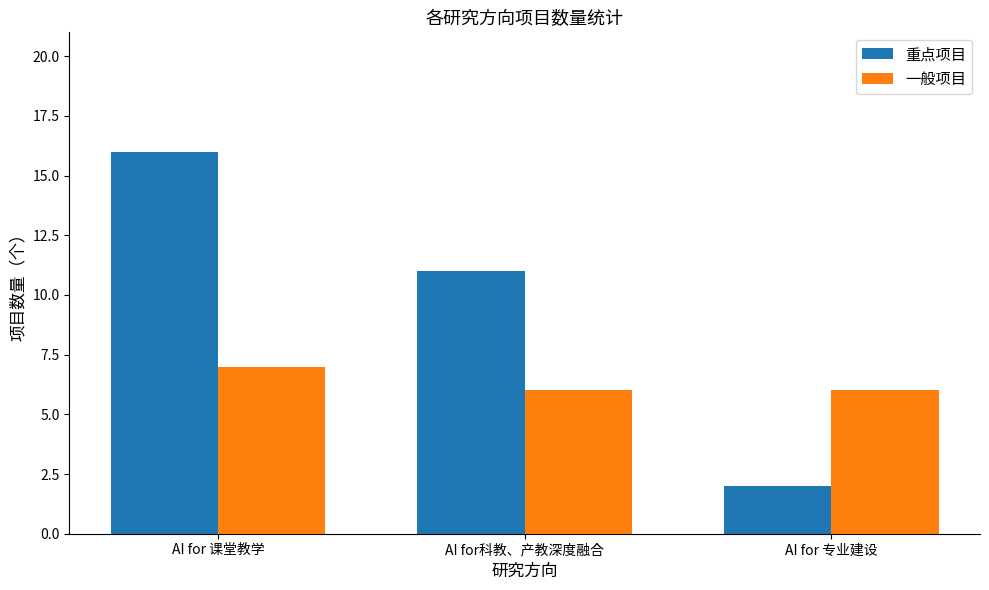

What is the sum of all 重点项目 values?

29